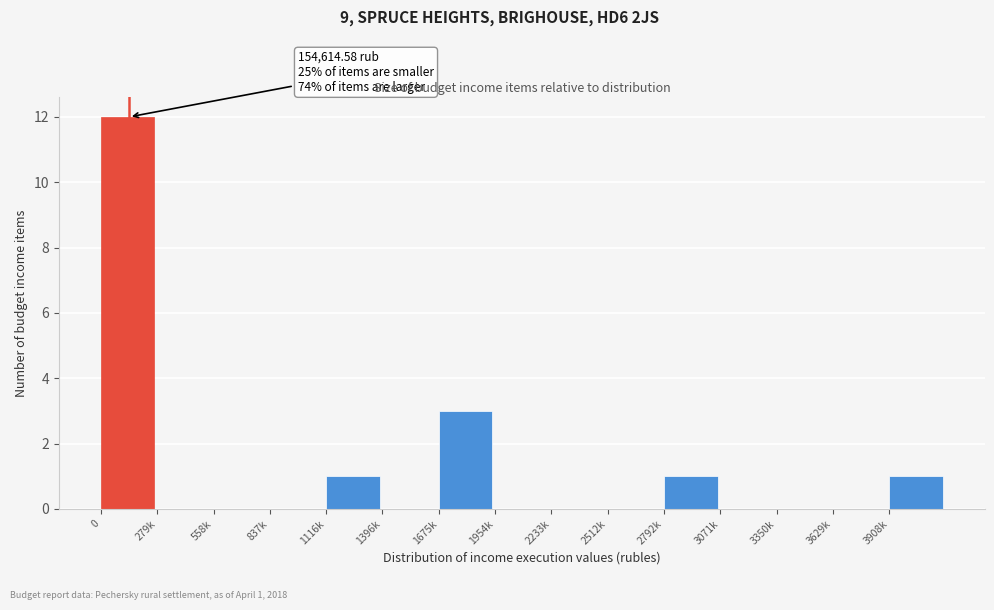

Reading left to right, transcribe all the data shown in this chart.

0=12	279k=0	558k=0	837k=0	1116k=1	1396k=0	1675k=3	1954k=0	2233k=0	2512k=0	2792k=1	3071k=0	3350k=0	3629k=0	3908k=1